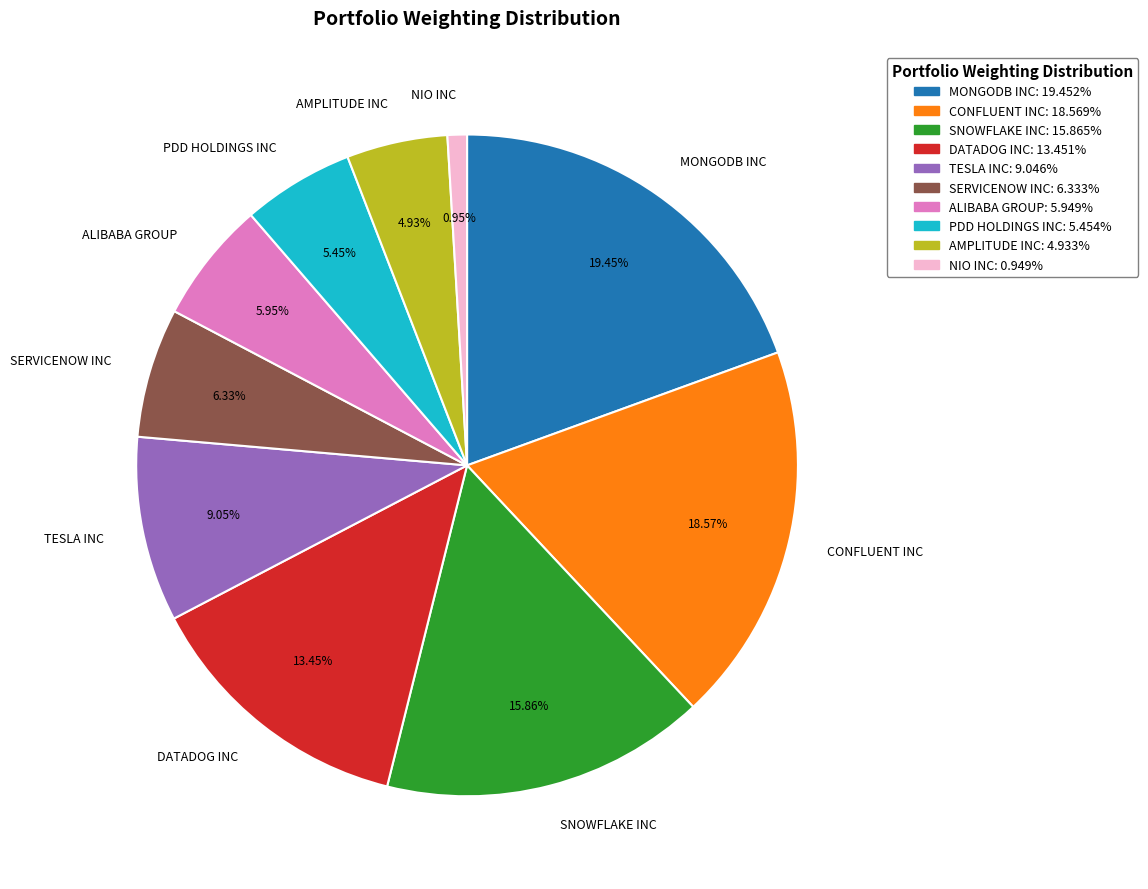

Does any single category account for the majority?

No